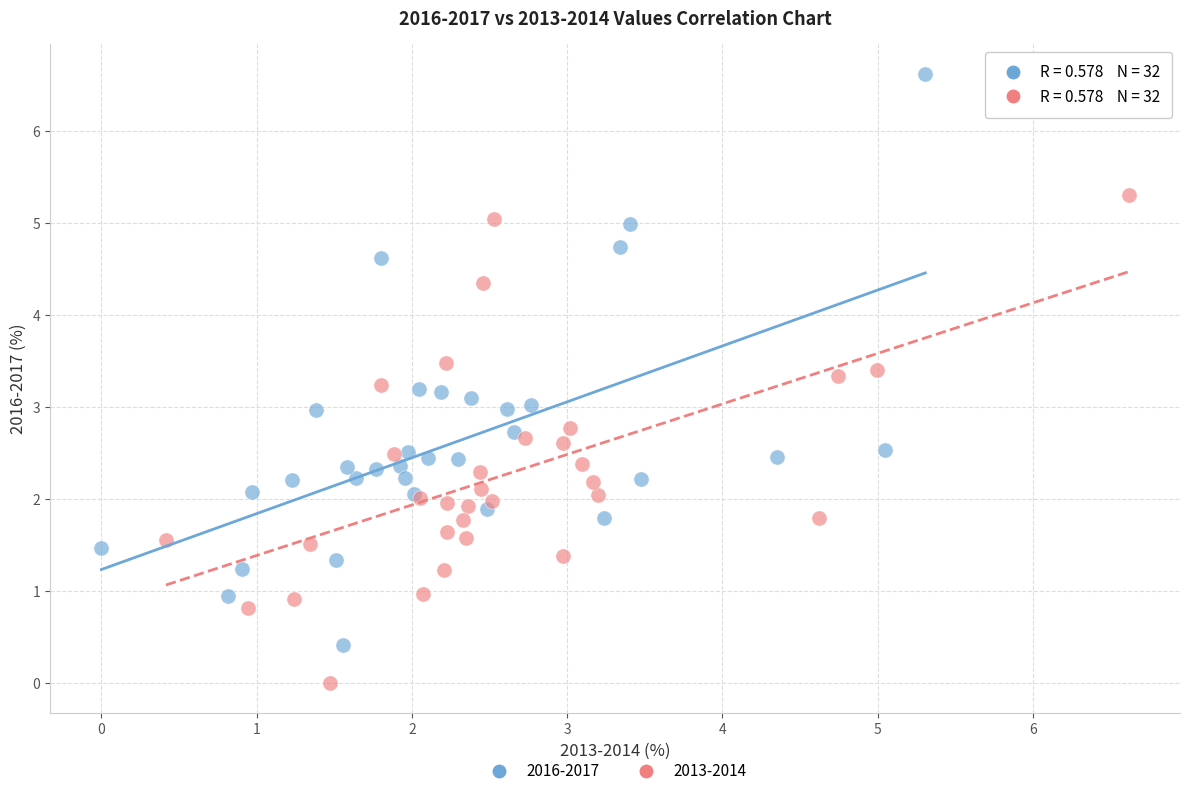

What are all the series names shown in the legend?

2016-2017, 2013-2014